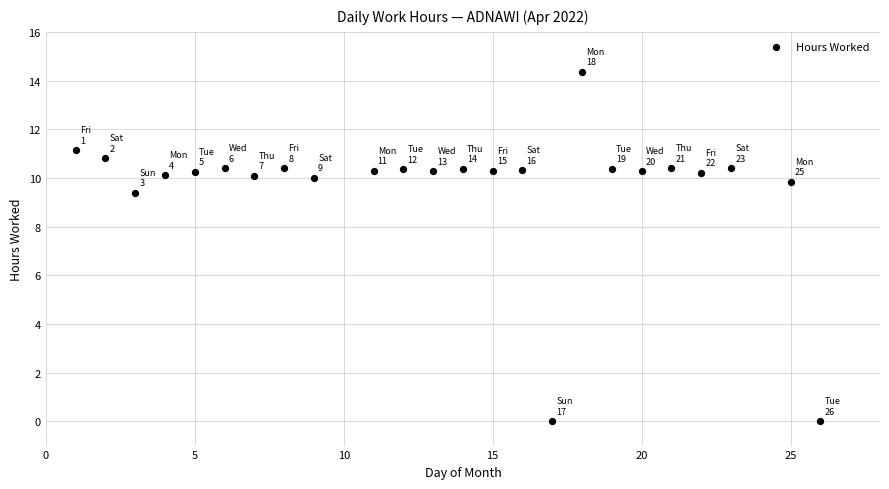

What is the range of X values (max minus min)?

25.0